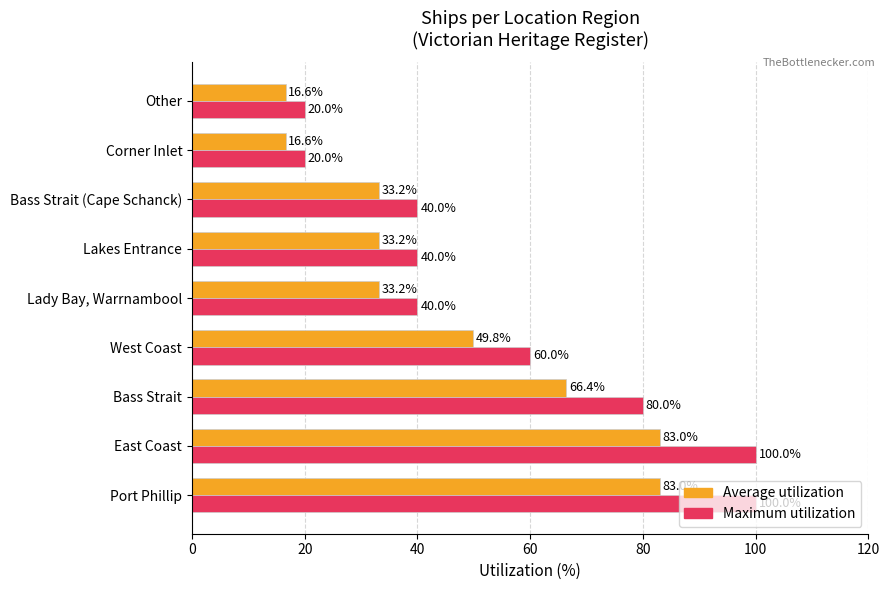

What value does the Maximum utilization series have at Bass Strait?

80.0